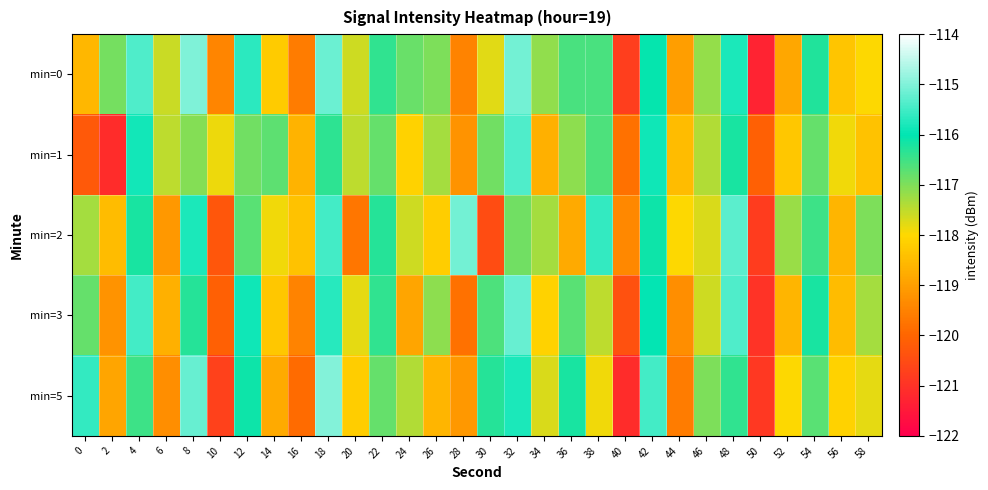

Which label corresponds to the largest value in the chart?

18